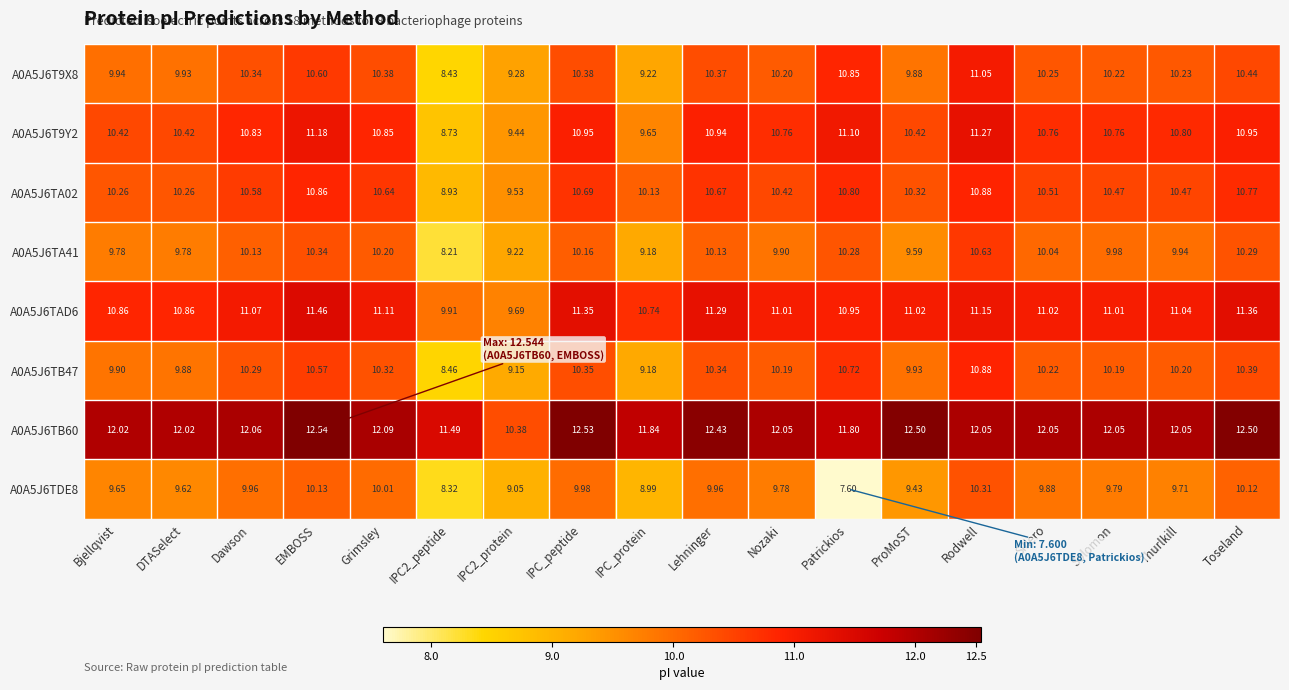

What is the greatest value displayed?

12.5